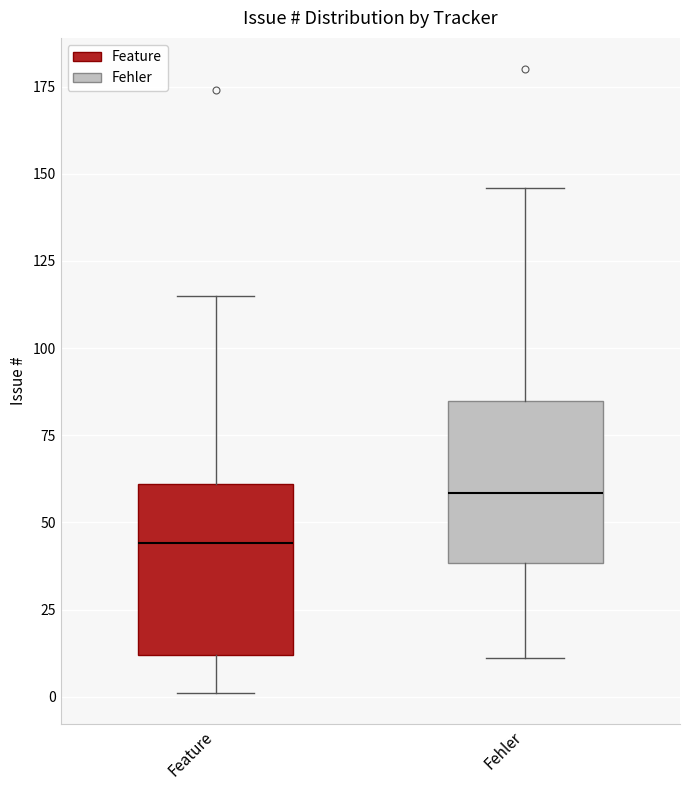

Reading left to right, transcribe this box plot: for each box, give where its median line is, the range the box spans, and where its two whiskers end, as read against the y-axis. The values are not printed on the chart, so give them approximately, as read against the axis.

Feature: median 45, box 10 to 60, whiskers 0 to 115
Fehler: median 60, box 40 to 85, whiskers 10 to 145